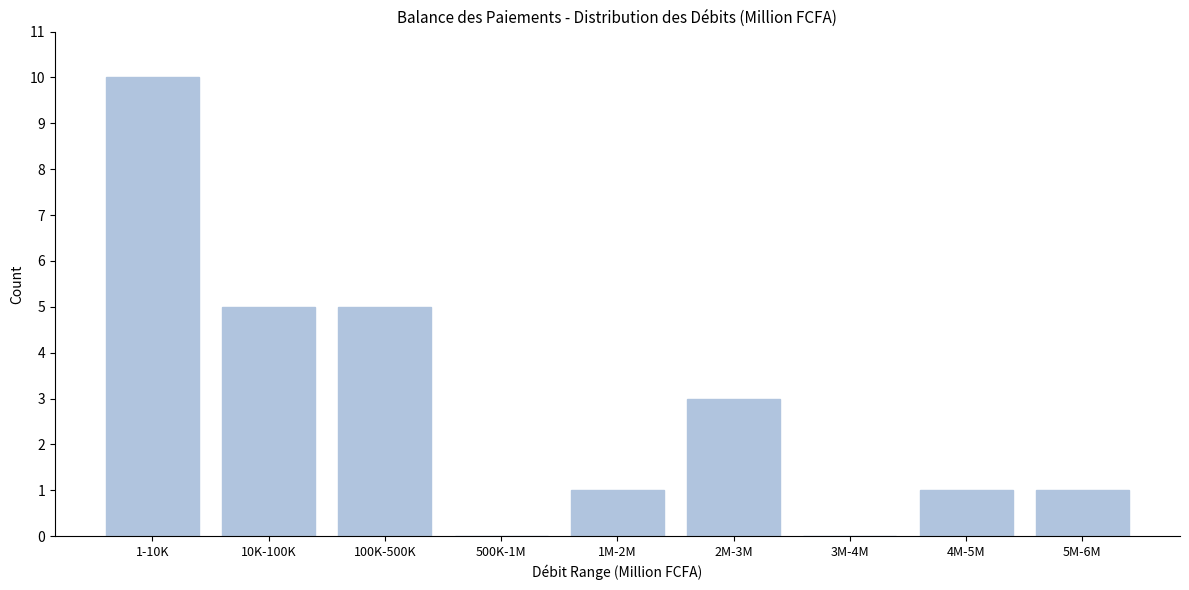

Reading left to right, extract all data points from this chart.

1-10K=10	10K-100K=5	100K-500K=5	500K-1M=0	1M-2M=1	2M-3M=3	3M-4M=0	4M-5M=1	5M-6M=1